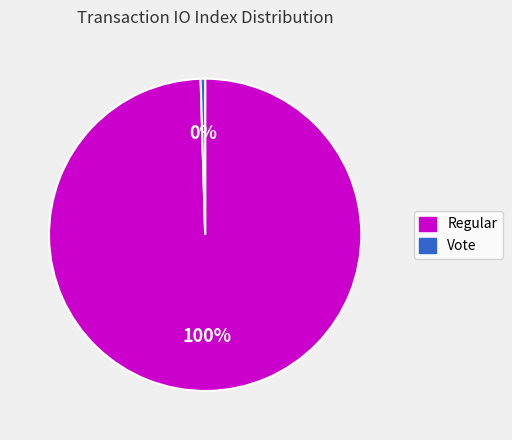

What is the ratio of the value at Regular to the value at Vote?

214.0